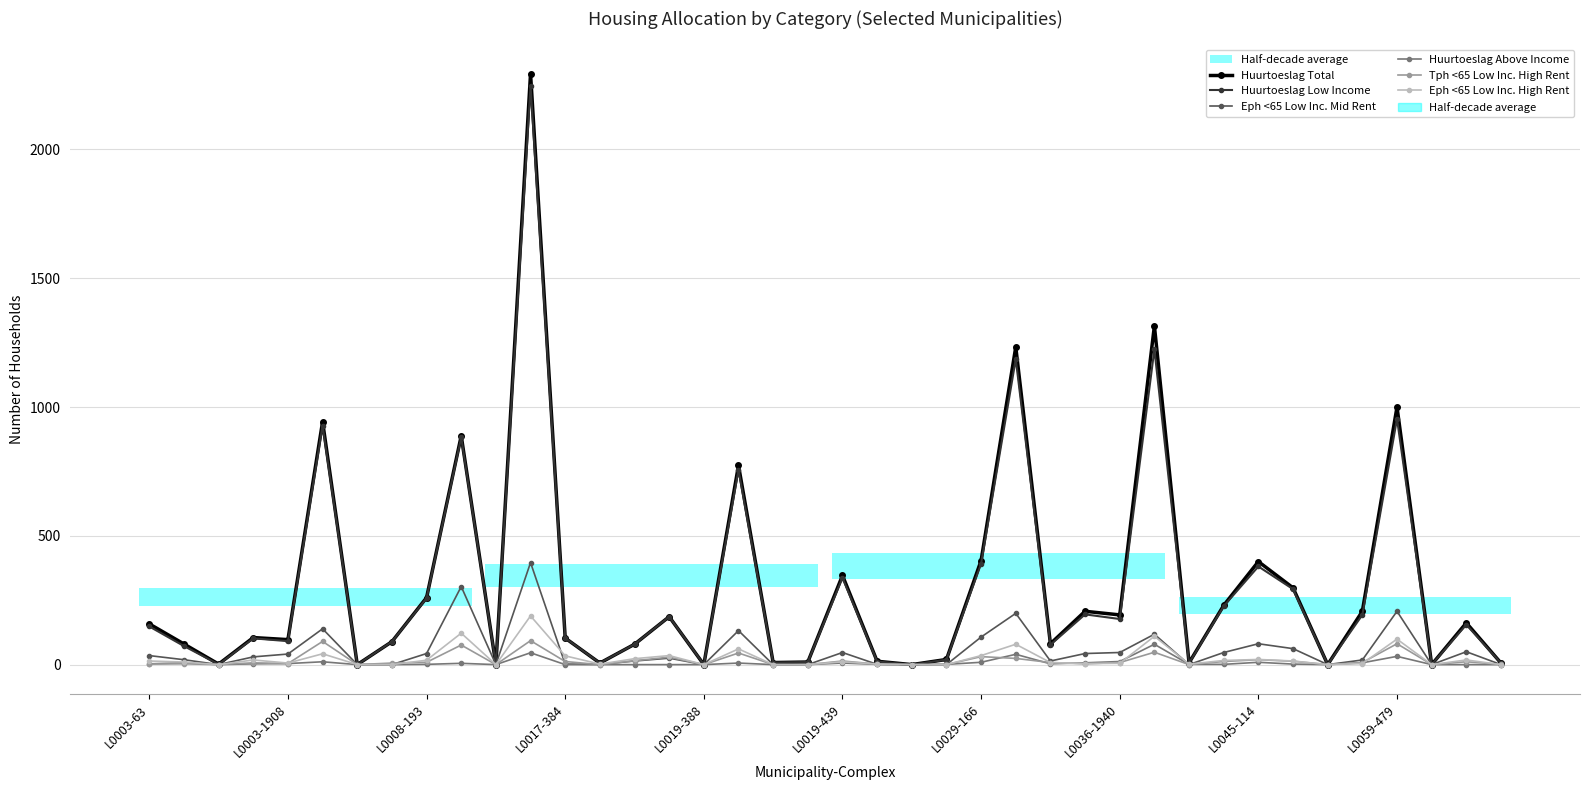

Reading left to right, what are all the values shown in this chart?

Huurtoeslag Total: 158	80	2	105	97	943	0	89	260	888	0	2294	103	6	79	186	0	773	8	10	346	13	0	20	404	1233	81	207	193	1315	7	230	400	298	0	207	1000	0	162	6
Huurtoeslag Low Income: 148	72	1	102	91	928	0	89	258	882	0	2248	103	6	79	186	0	756	8	10	337	12	0	19	392	1186	77	195	177	1224	6	227	381	293	0	193	954	0	155	6
Eph <65 Low Inc. Mid Rent: 35	19	0	30	41	139	0	0	43	303	0	396	2	1	14	25	0	132	0	0	47	1	0	0	107	199	14	43	47	118	0	47	81	62	0	18	207	0	50	0
Huurtoeslag Above Income: 3	7	0	3	4	11	0	0	1	5	0	46	0	0	0	0	0	6	0	0	6	1	0	1	9	40	3	7	12	79	1	1	9	2	0	7	32	0	0	0
Tph <65 Low Inc. High Rent: 2	3	0	7	4	90	0	6	9	76	0	93	12	0	15	29	0	45	0	0	14	2	0	0	31	24	8	3	8	48	0	12	19	13	0	8	81	0	11	1
Eph <65 Low Inc. High Rent: 14	10	0	18	6	42	0	0	17	122	0	189	34	2	23	35	0	61	0	0	11	2	0	0	35	79	8	4	5	110	2	16	20	14	0	4	99	0	18	0